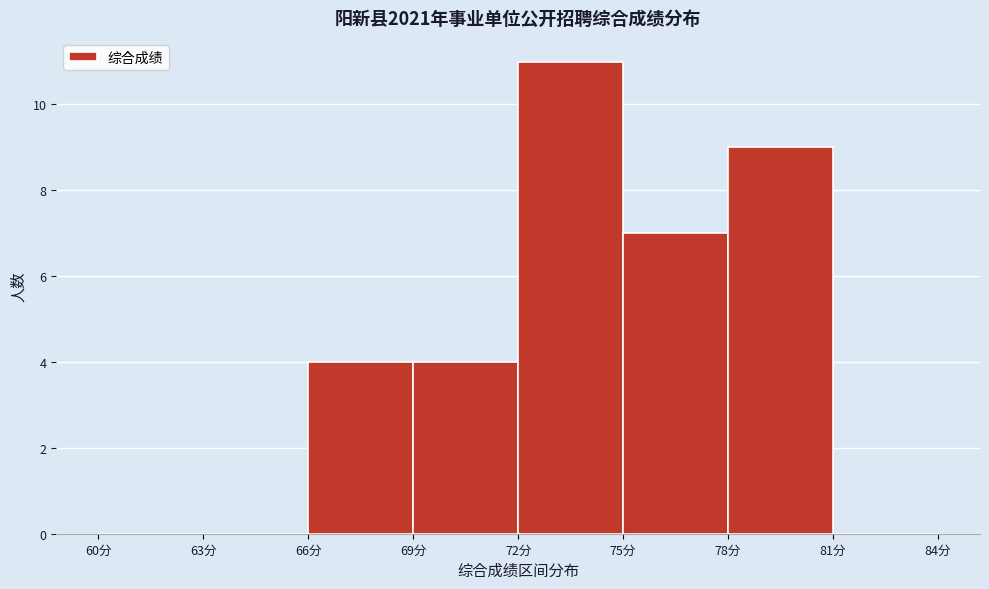

Reading left to right, transcribe this chart: for each bar, give the range it covers on the x-axis and its height. The values are not printed on the chart, so give them approximately, as read against the axis.

60 to 63: 0
63 to 66: 0
66 to 69: 4
69 to 72: 4
72 to 75: 11
75 to 78: 7
78 to 81: 9
81 to 84: 0